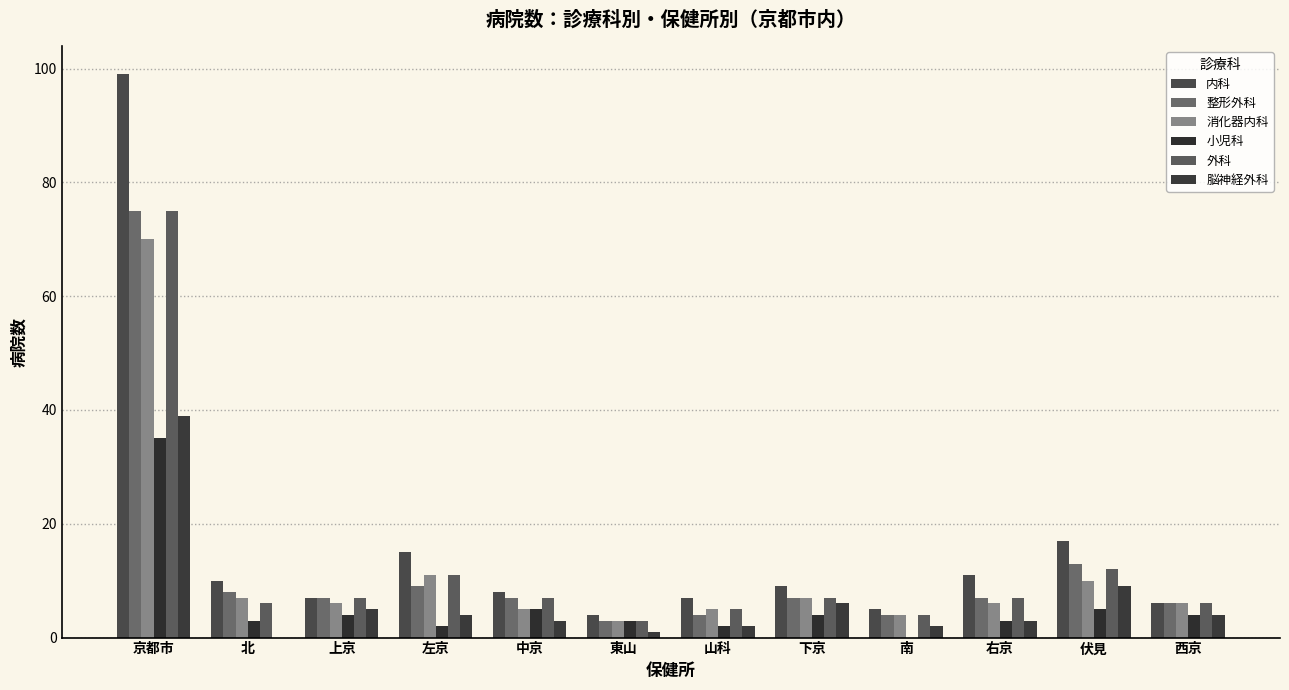

Which has a higher value, 中京 or 下京?

下京